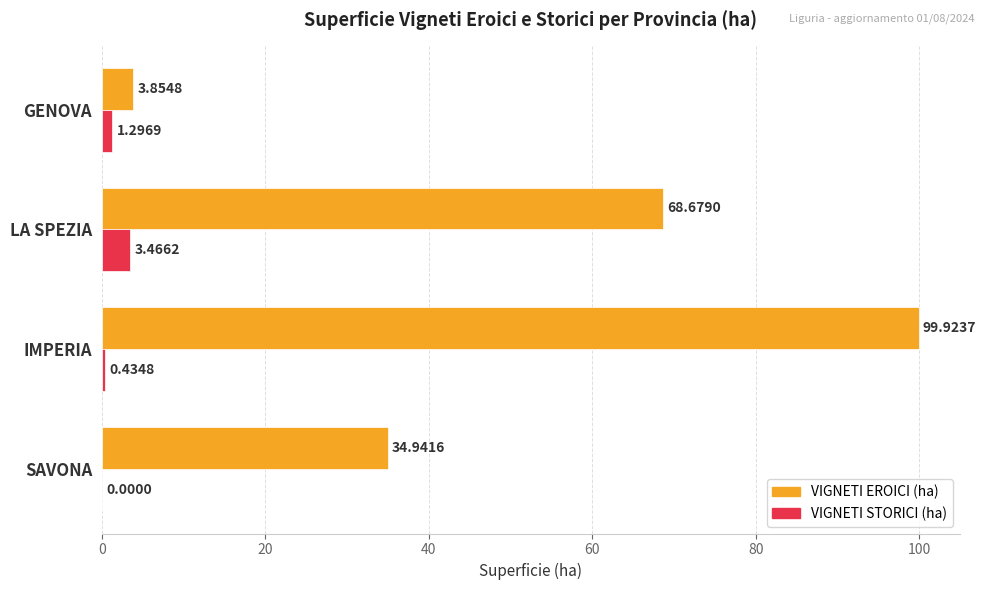

At which category does the chart reach its peak across all series?

IMPERIA